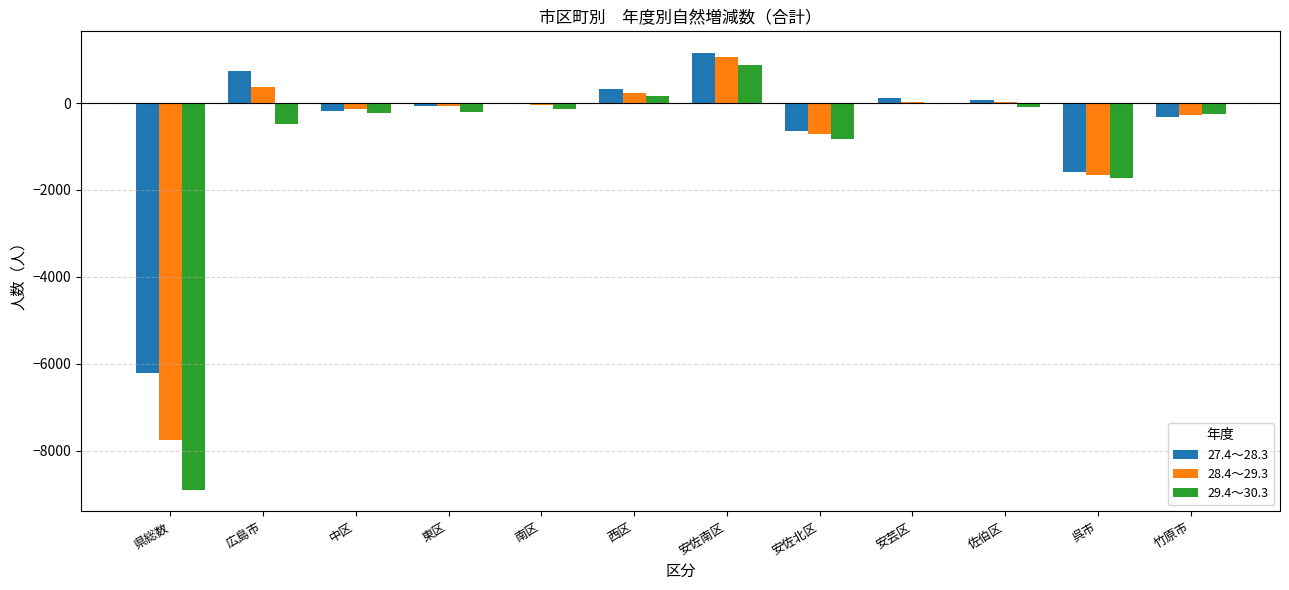

At which category does the chart reach its peak across all series?

安佐南区